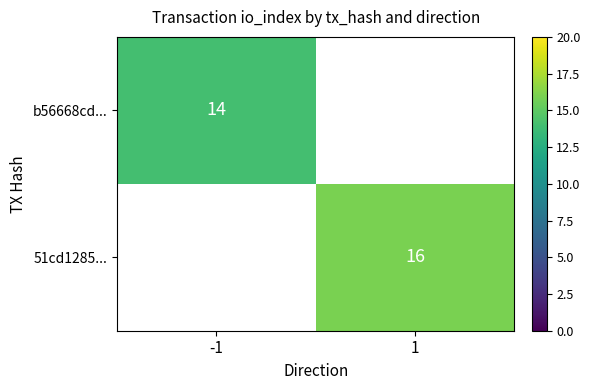

Is it true that 51cd1285... equals 4 at 1?

False